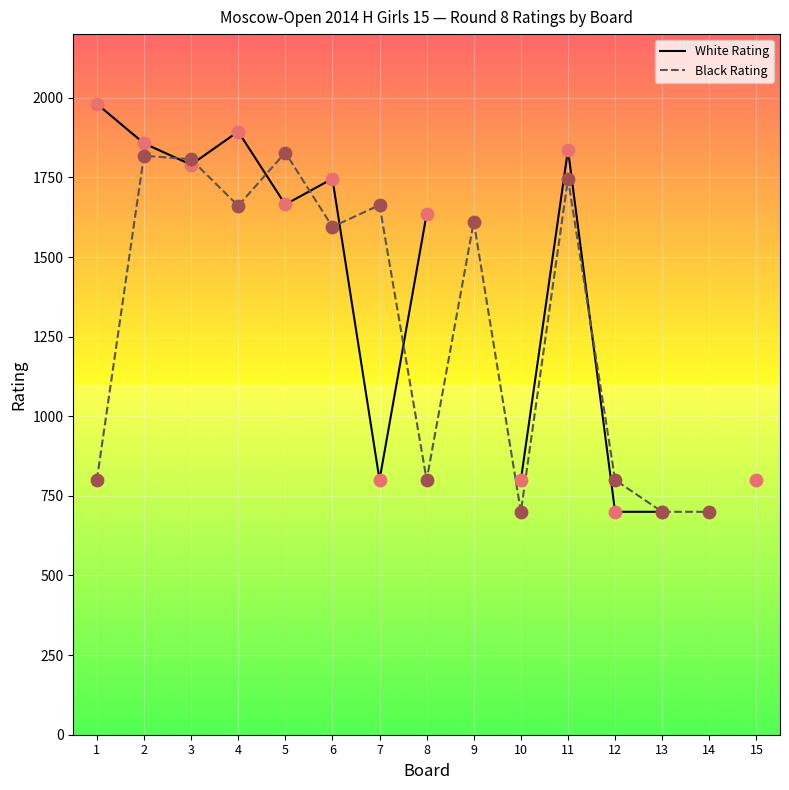

Which series reaches the minimum Y coordinate?

White Rating